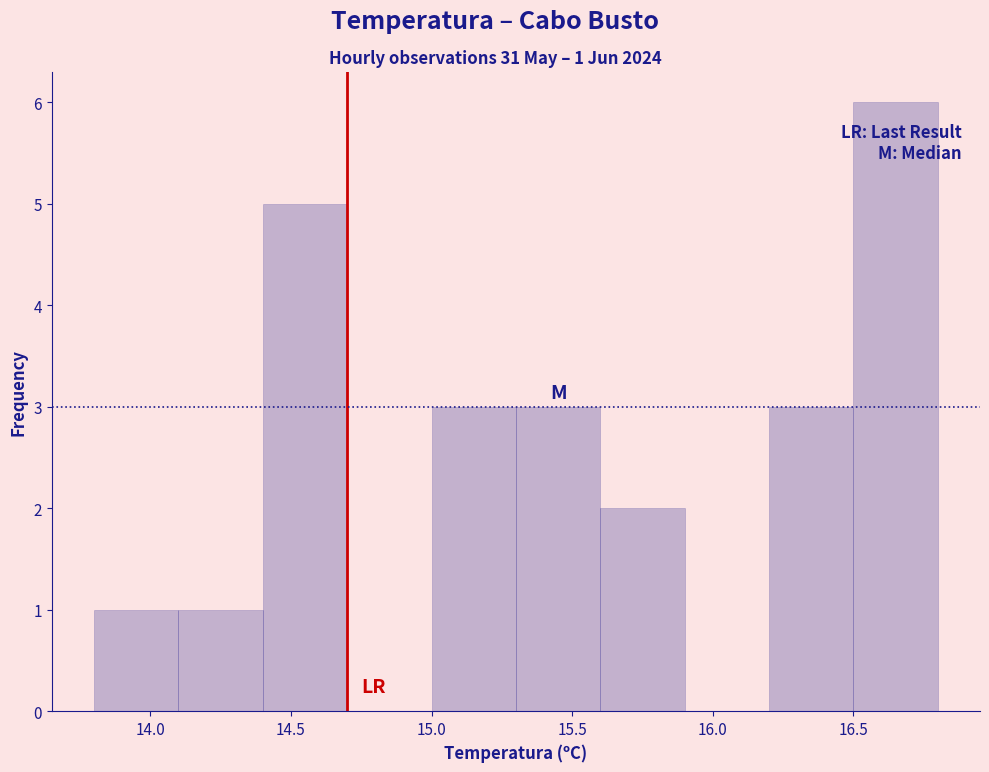

Over which range of the x-axis is the bar tallest?

16.5 to 16.8